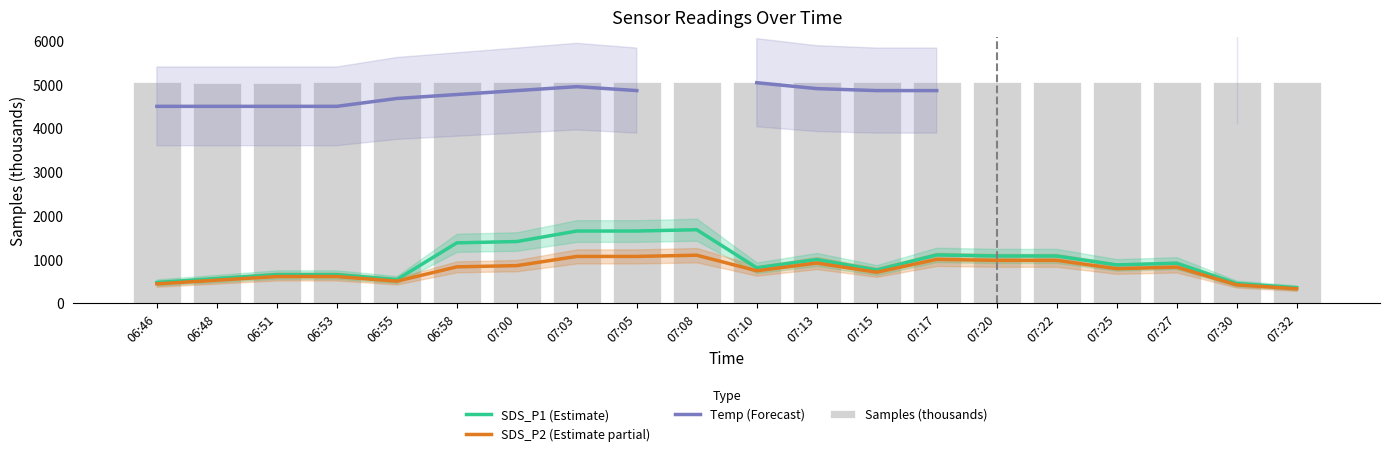

What is the difference between the maximum and minimum values in the SDS_P1 (Estimate) series?

1326.0